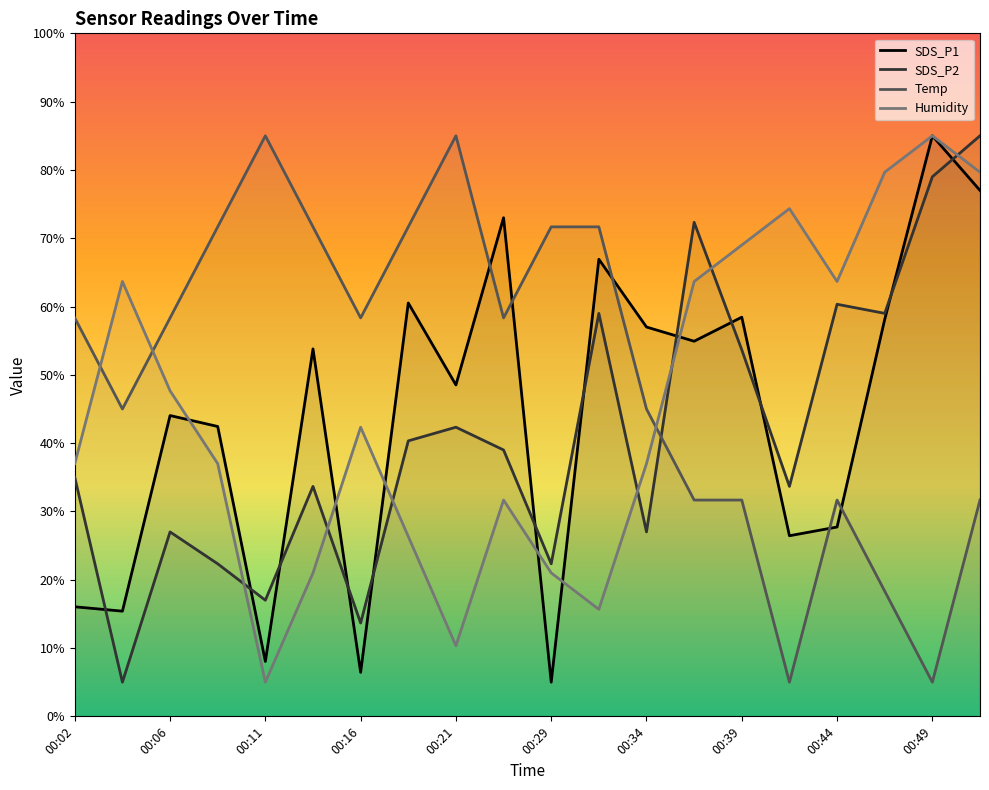

True or false: SDS_P2 has a value of 8.7 at 00:44.

False